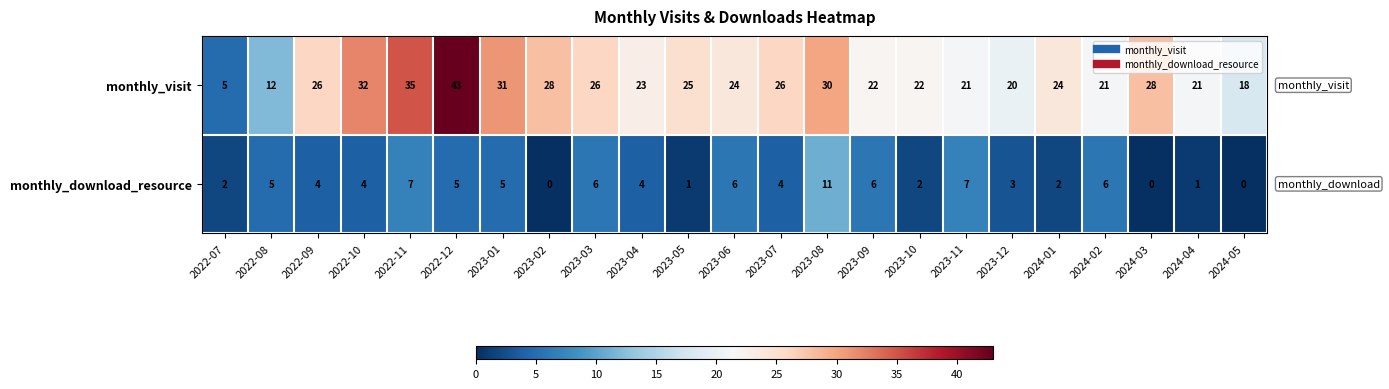

List the series in order of their peak value, highest first.

monthly_visit, monthly_download_resource